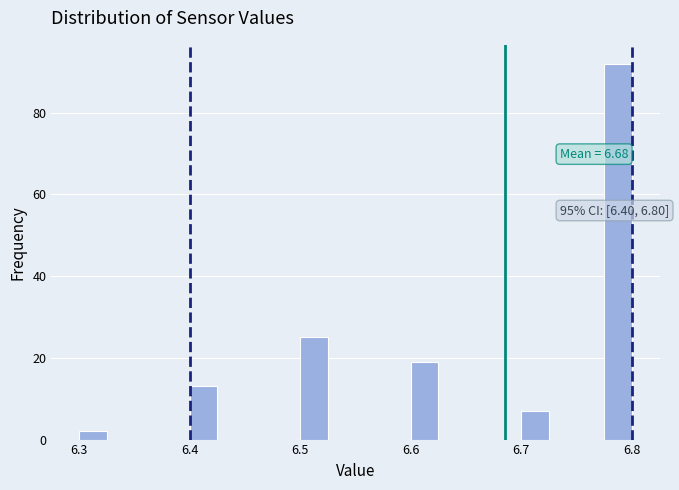

Around what value on the x-axis is the tallest bar? Give the approximate position of its centre, as read against the axis.

6.79